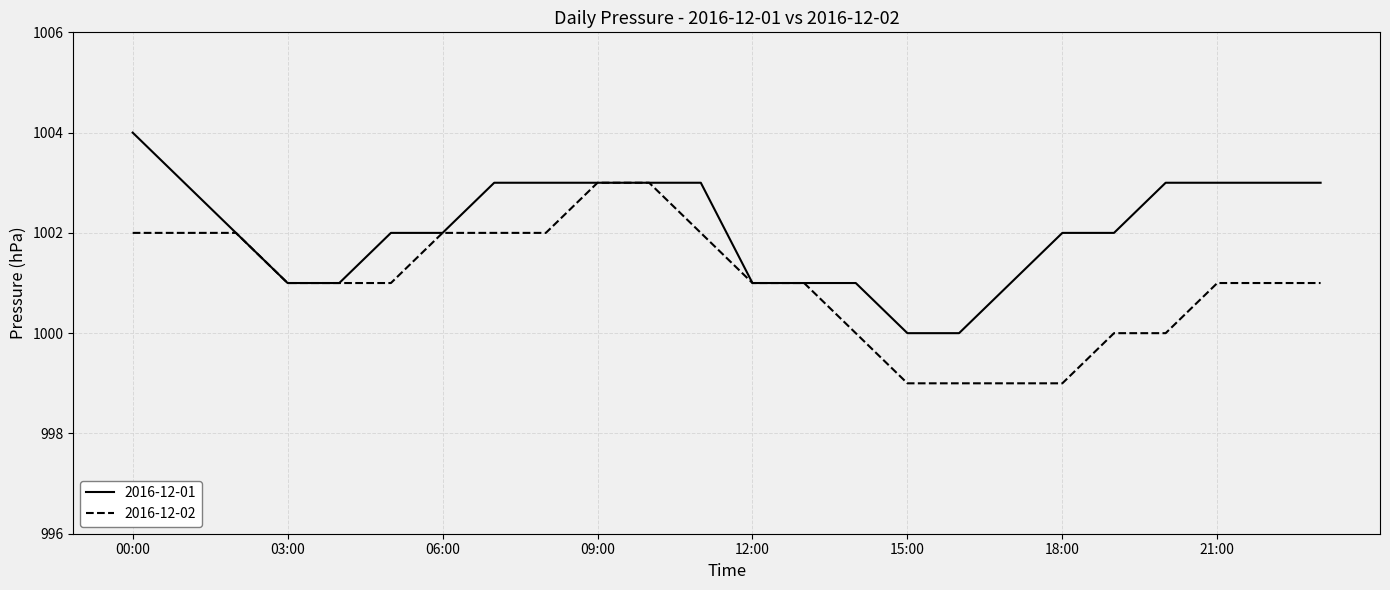

How many lines are shown in the chart?

2